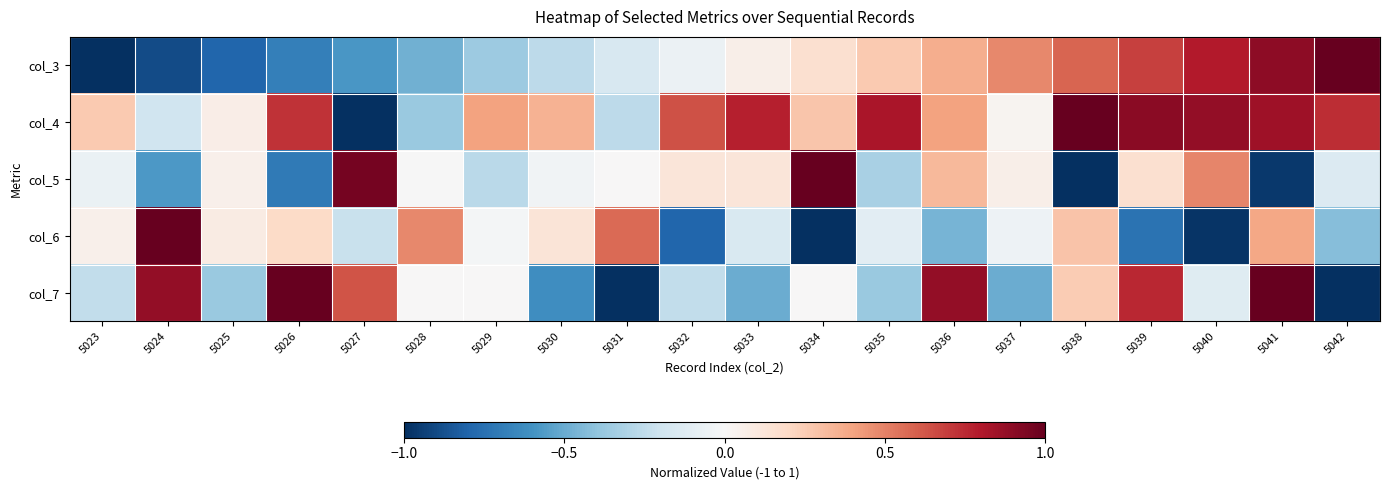

Rank the series at 5036 from highest to lowest value.

col_7, col_4, col_3, col_5, col_6